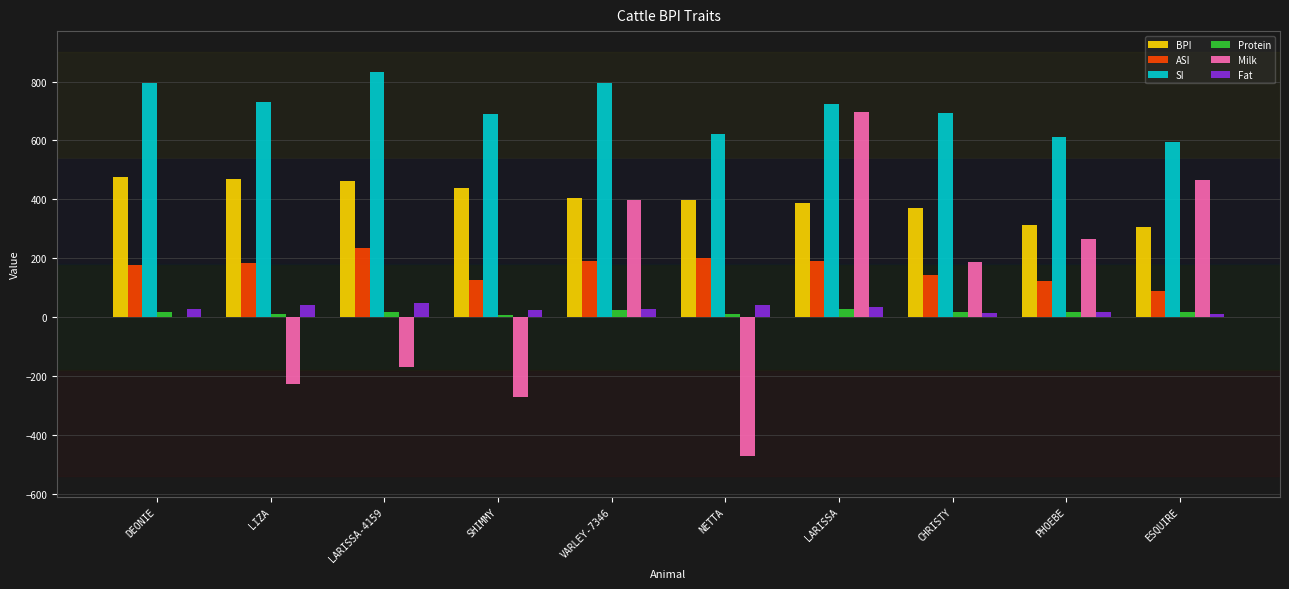

Which category has the highest value across all series?

LARISSA-4159